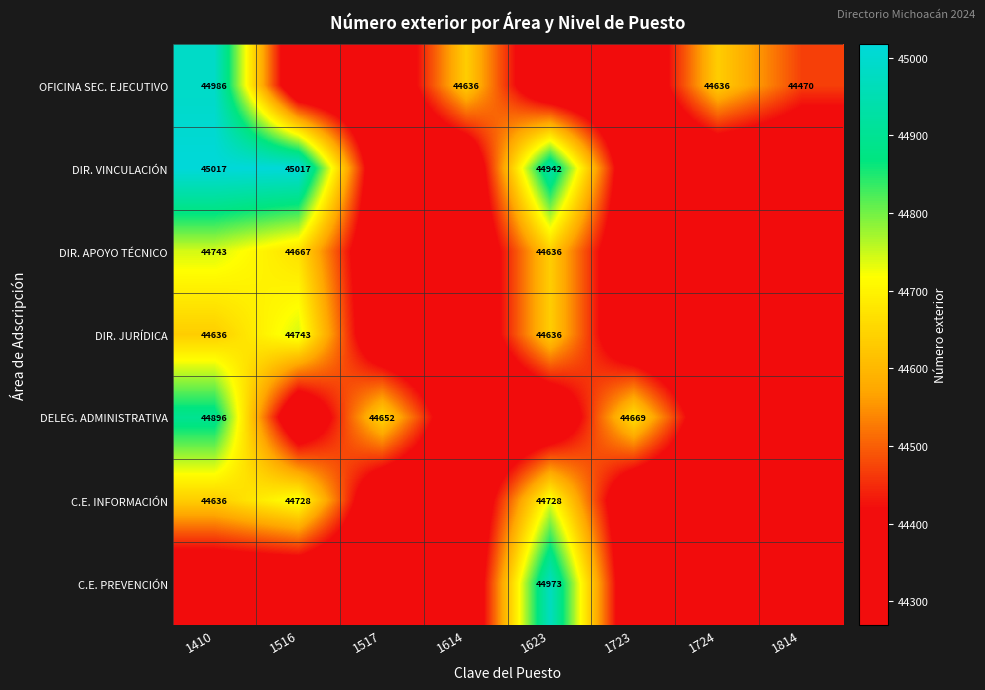

The value of DELEG. ADMINISTRATIVA at 1517 is 44652. True or false?

True